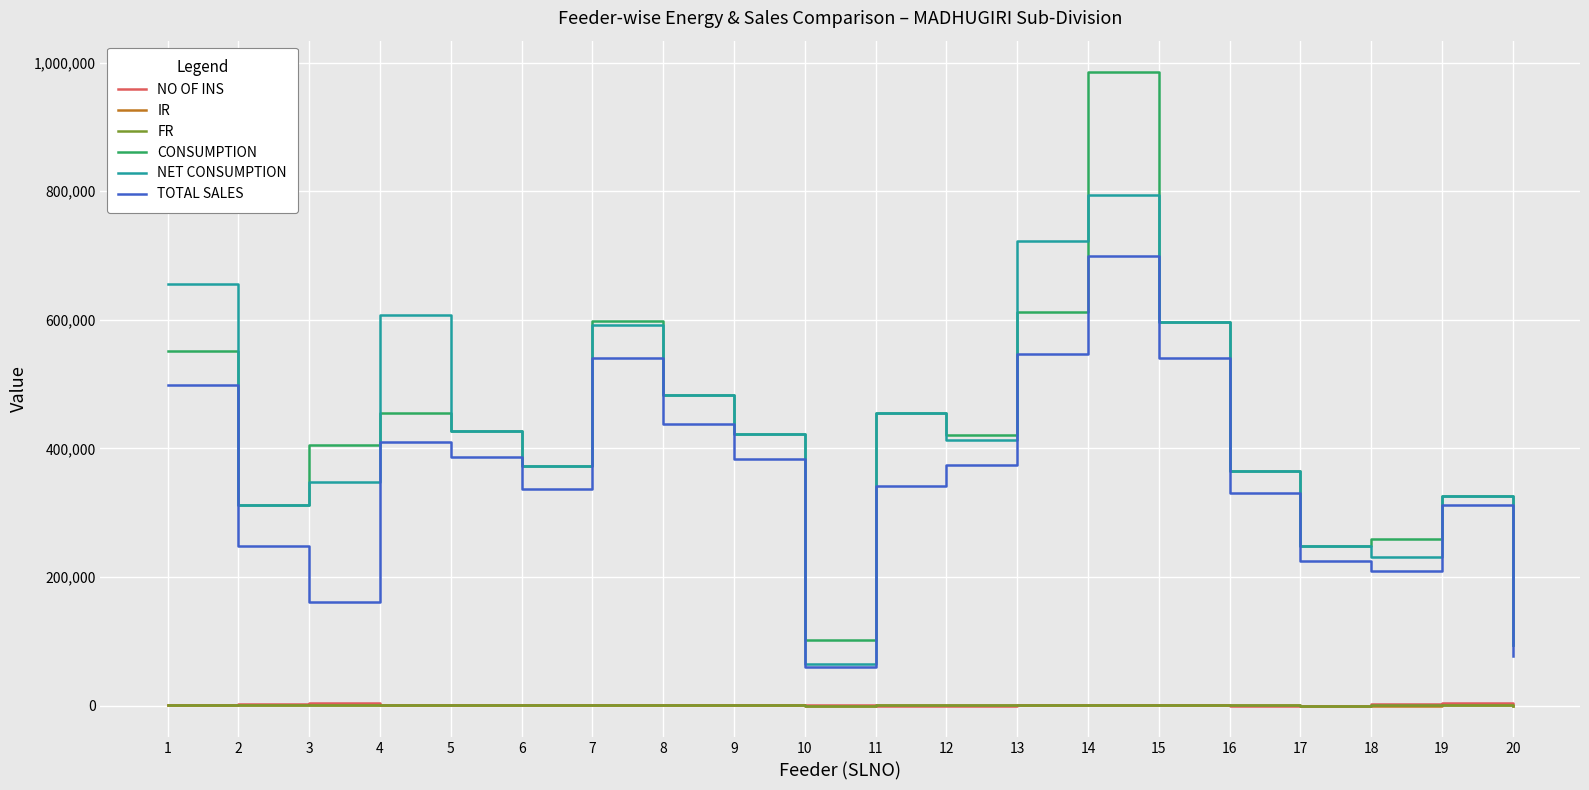

The value of CONSUMPTION at 16 is 168819.7. True or false?

False